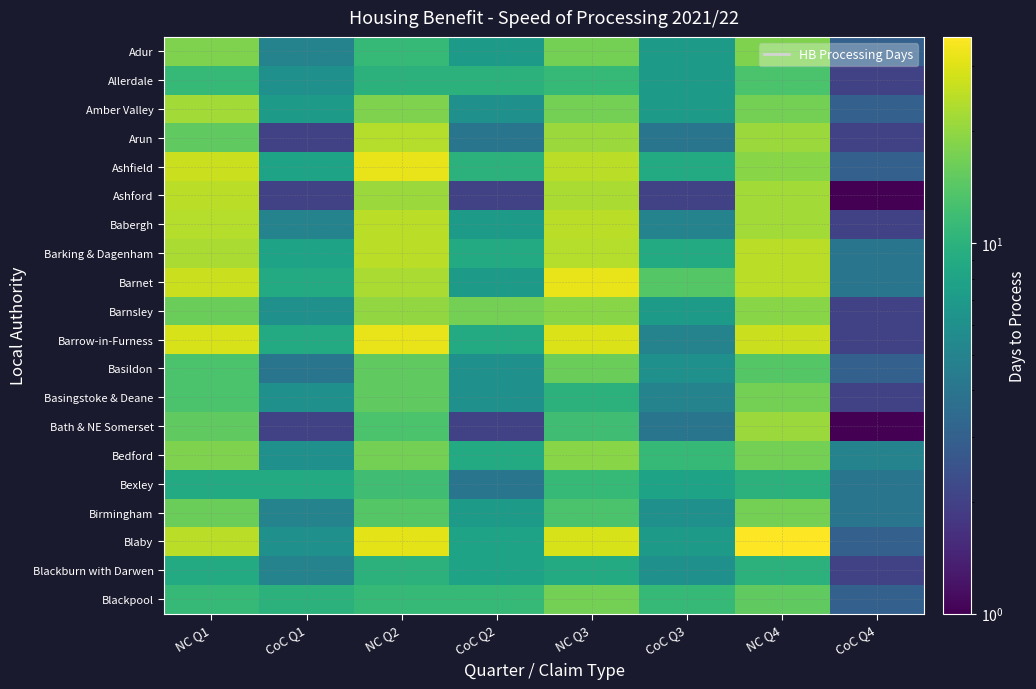

How many series are shown in this chart?

20